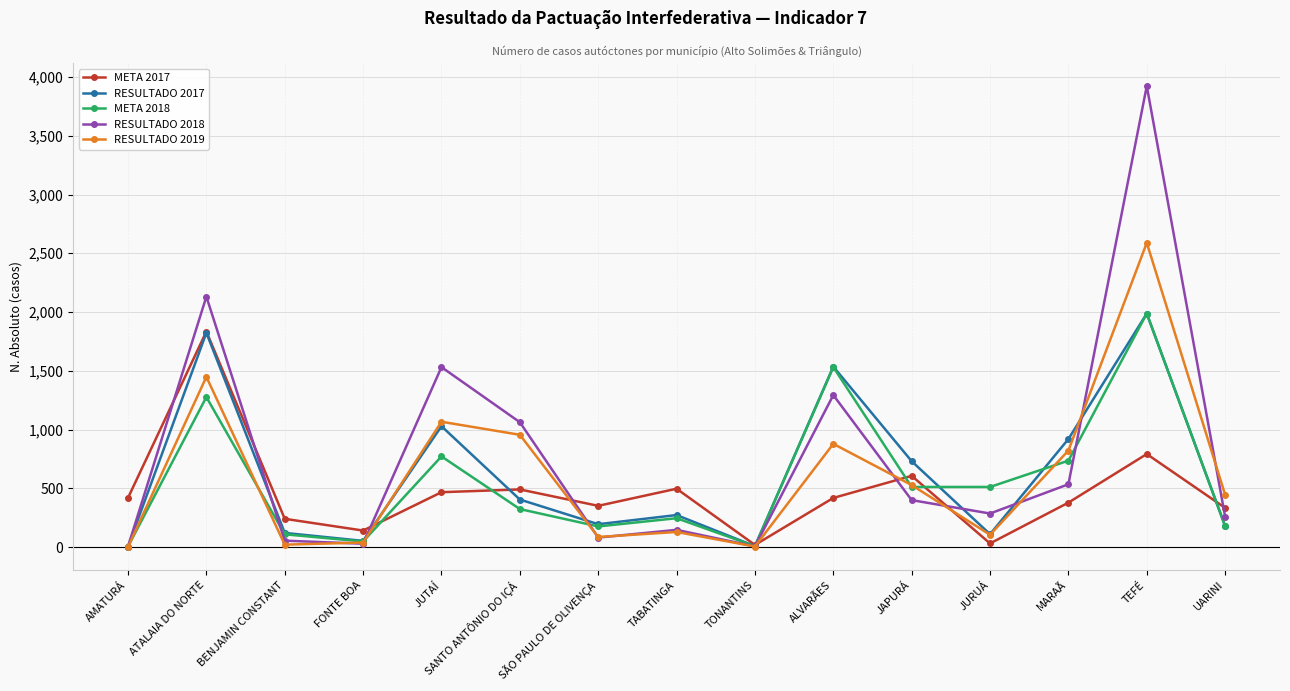

The value of META 2018 at ATALAIA DO NORTE is 2217.5. True or false?

False